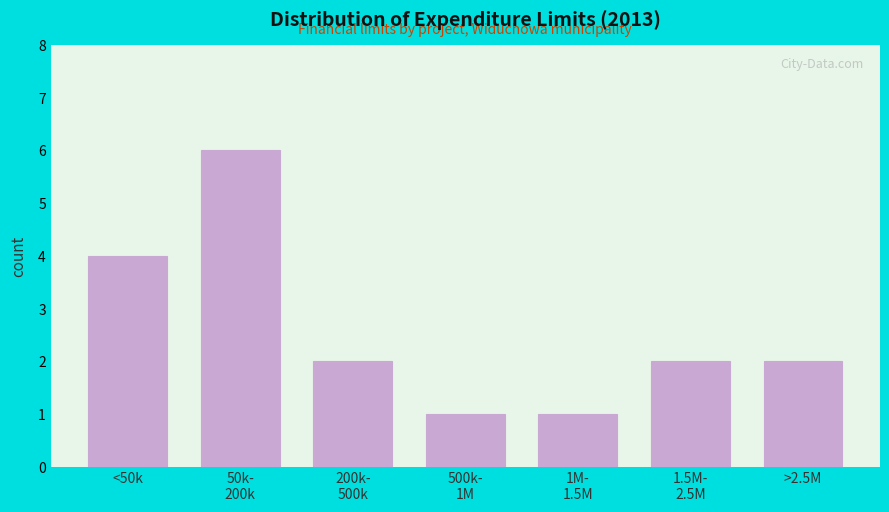

Reading right to left, what are all the values shown in this chart?

2	2	1	1	2	6	4